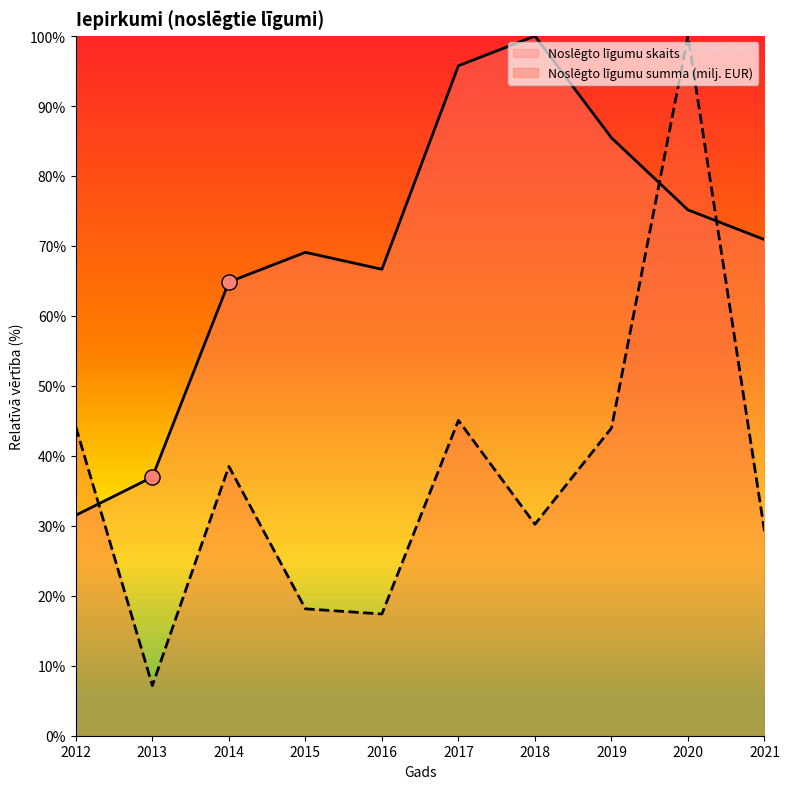

Which series has the widest spread of Y values?

Noslēgto līgumu summa (milj. EUR)